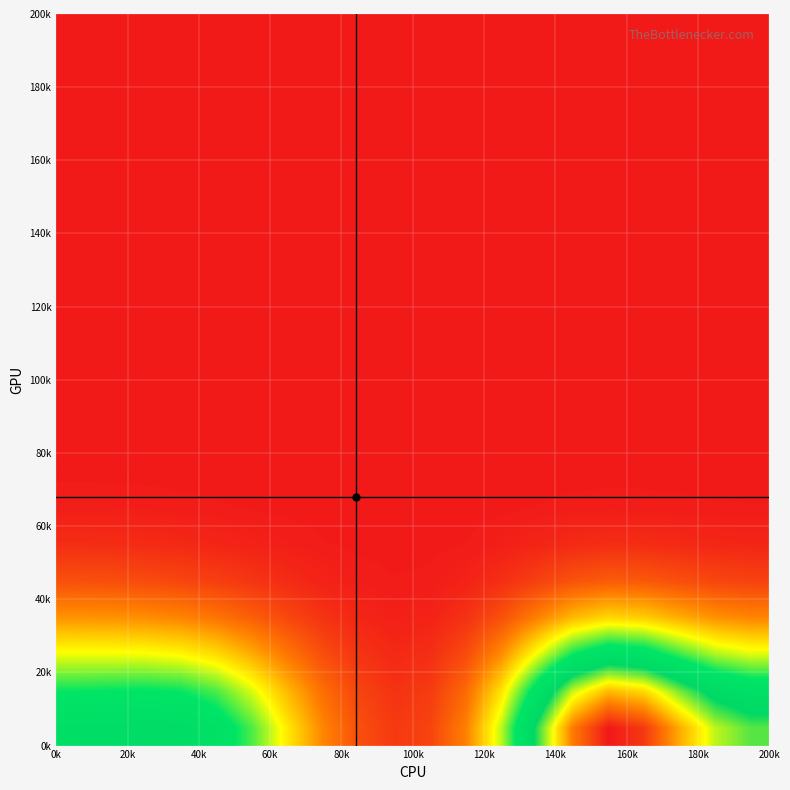

At how many categories does at least one series exceed 404718783?

5